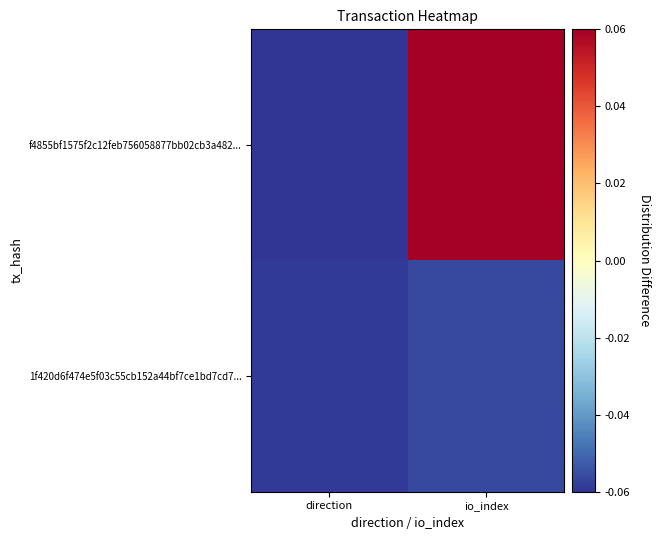

Reading left to right, what are all the values shown in this chart?

f4855bf1575f2c12feb756058877bb02cb3a482...: direction=-0.1	io_index=0.1
1f420d6f474e5f03c55cb152a44bf7ce1bd7cd7...: direction=-0.1	io_index=-0.1